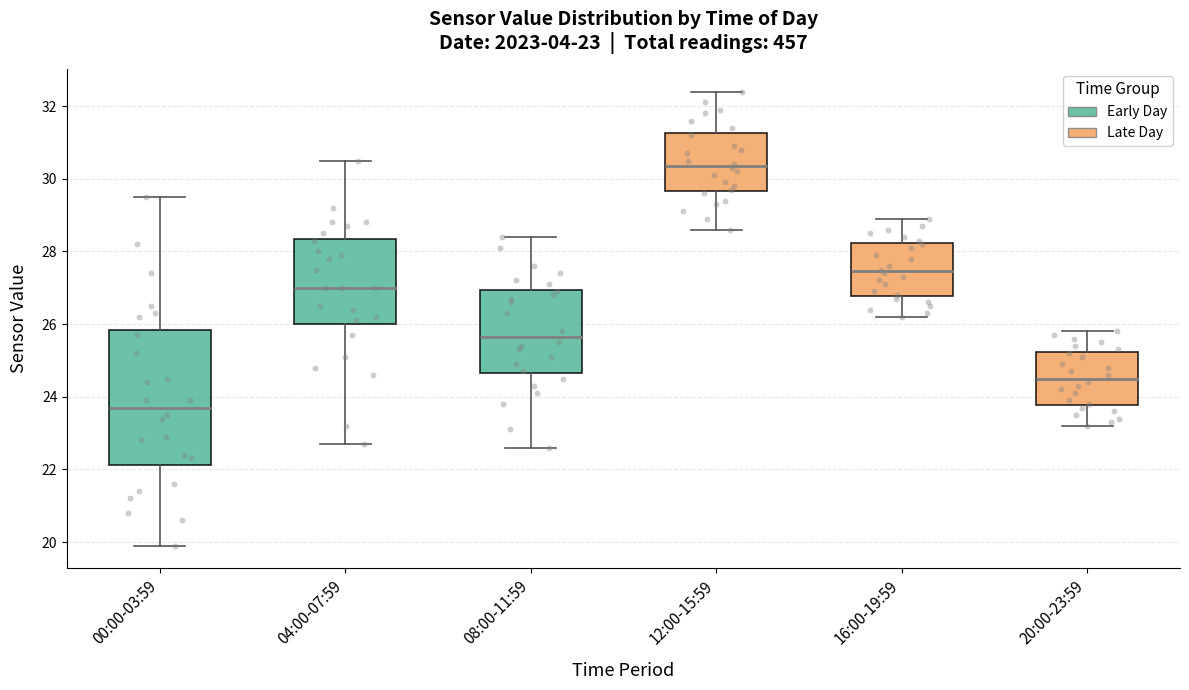

Comparing the boxes themselves (not the whiskers), which one is the tallest?

00:00-03:59